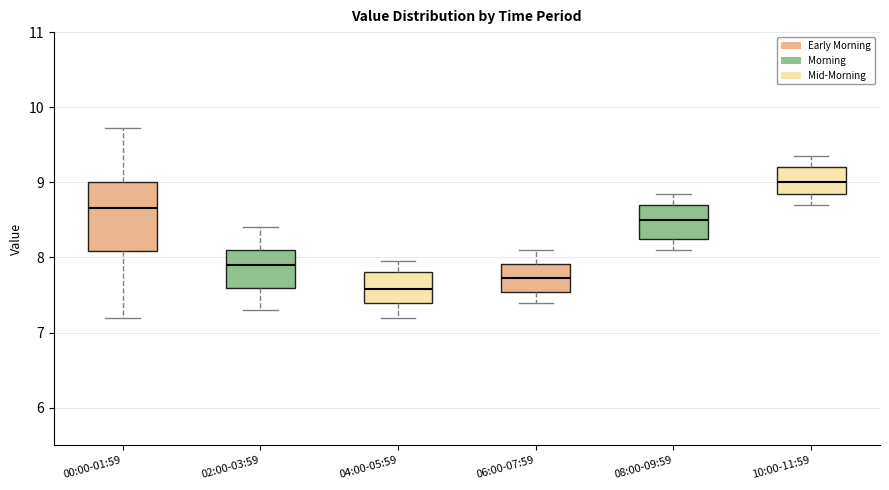

Where does the lower whisker of the box for 06:00-07:59 end on the y-axis? The values are not printed on the chart, so give them approximately, as read against the axis.

7.4